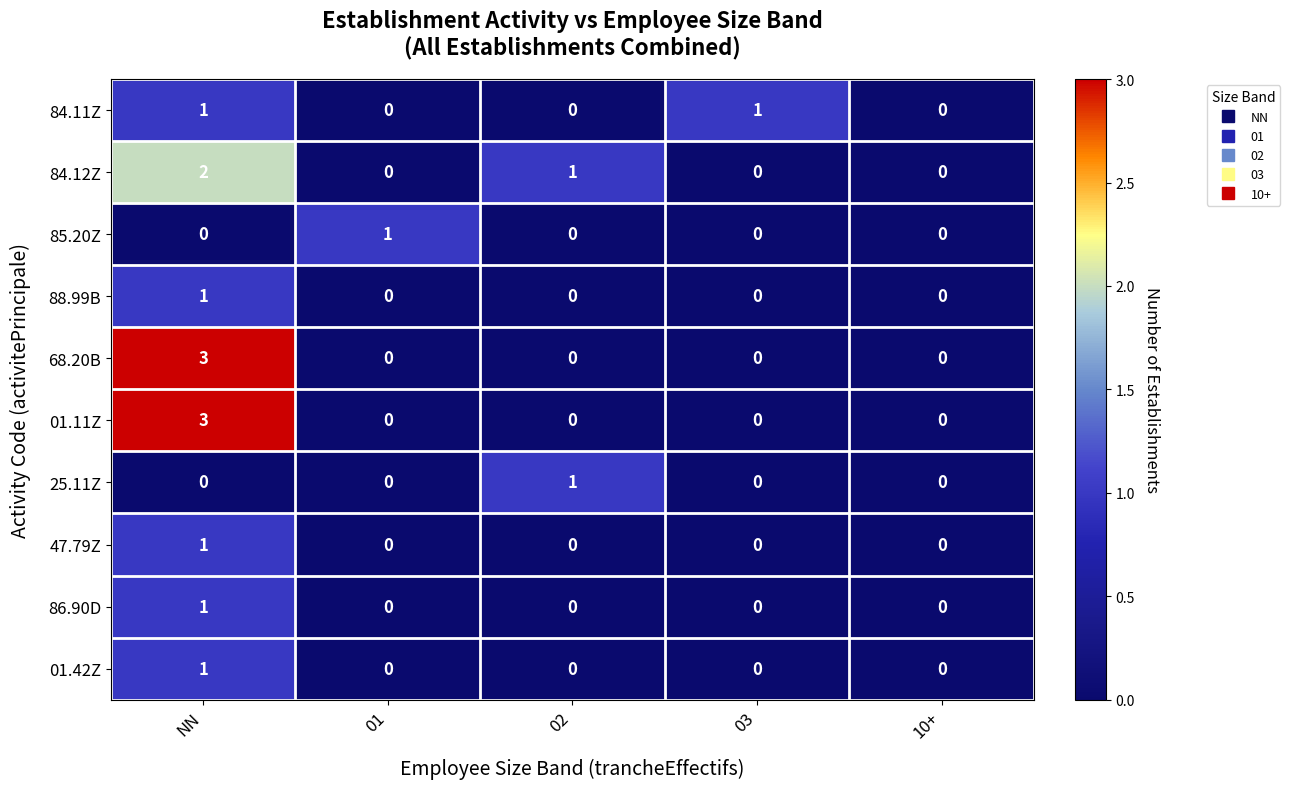

What is the total value across all series at 03?

1